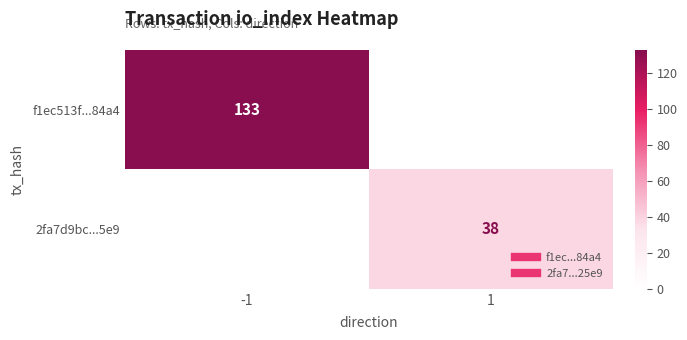

List the series in order of their peak value, lowest first.

2fa7d9bc...5e9, f1ec513f...84a4